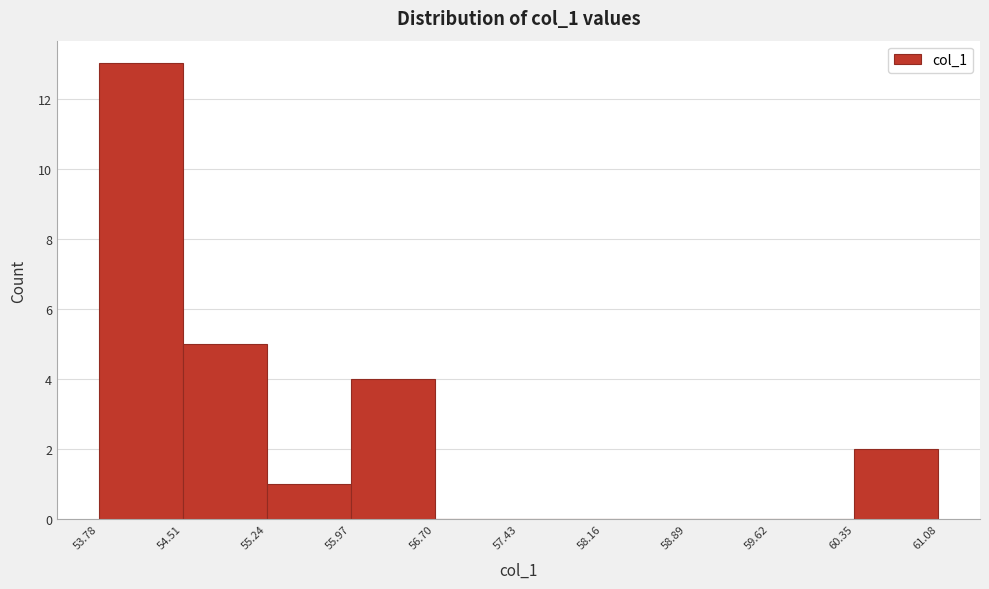

Reading left to right, transcribe this chart: for each bar, give the range it covers on the x-axis and its height. The values are not printed on the chart, so give them approximately, as read against the axis.

53.78 to 54.51: 13
54.51 to 55.24: 5
55.24 to 55.97: 1
55.97 to 56.70: 4
56.70 to 57.43: 0
57.43 to 58.16: 0
58.16 to 58.89: 0
58.89 to 59.62: 0
59.62 to 60.35: 0
60.35 to 61.08: 2